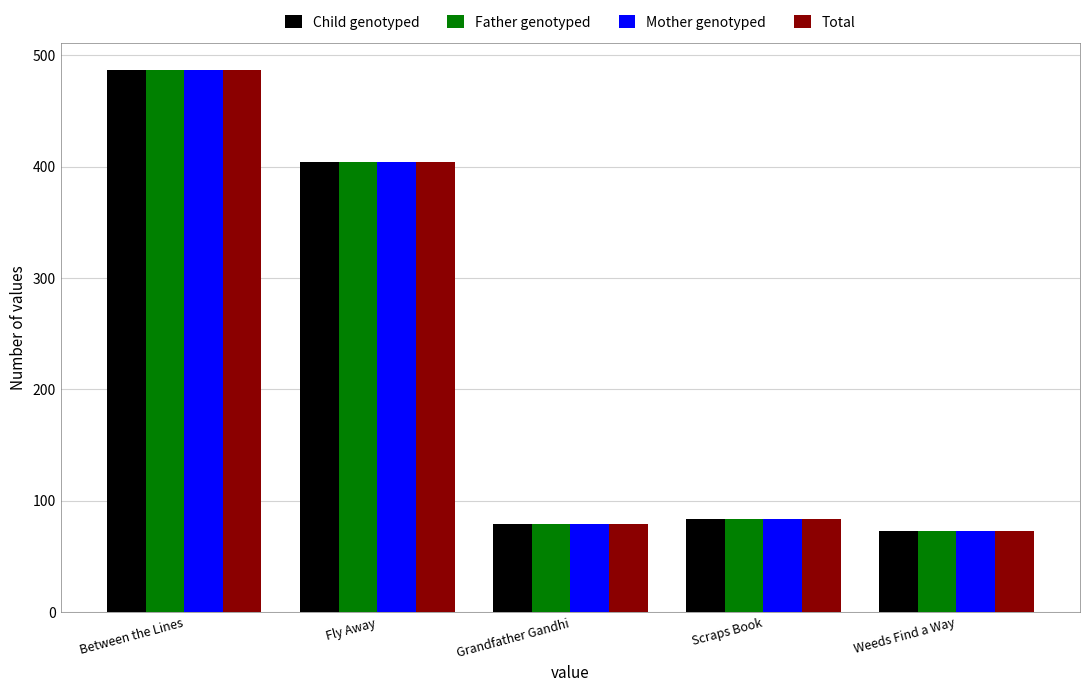

At how many categories does at least one series exceed 451?

1